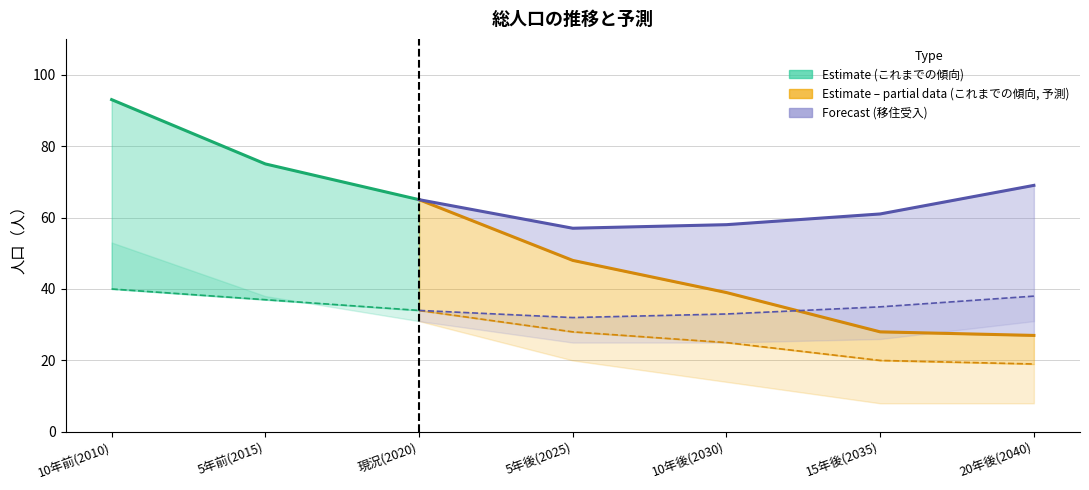

Where is 女性(これまでの傾向) nearest to the value 30?

現況(2020)